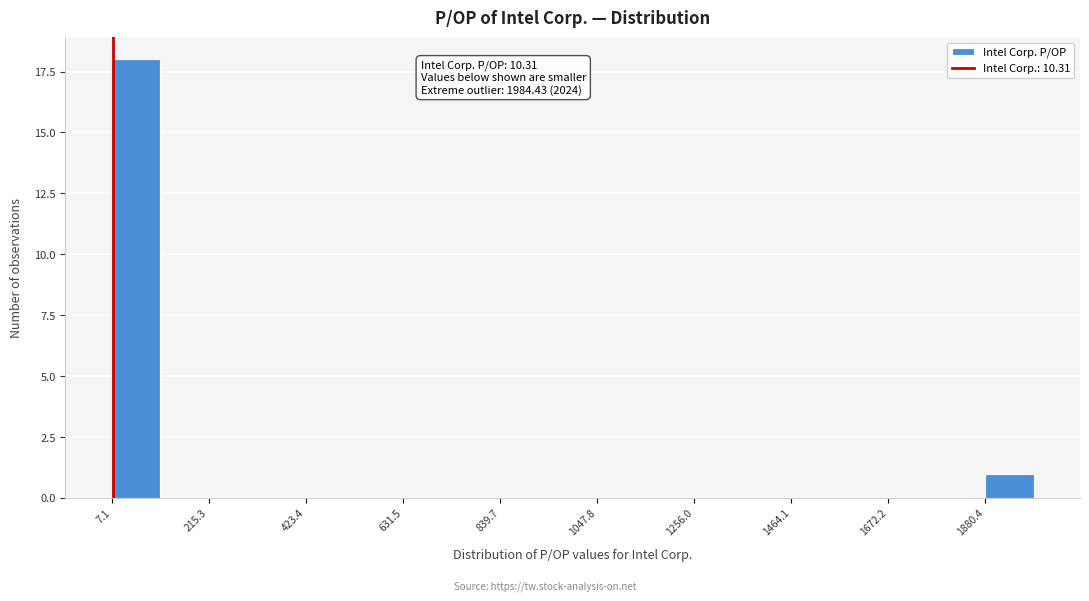

Around what value on the x-axis is the tallest bar? Give the approximate position of its centre, as read against the axis.

50